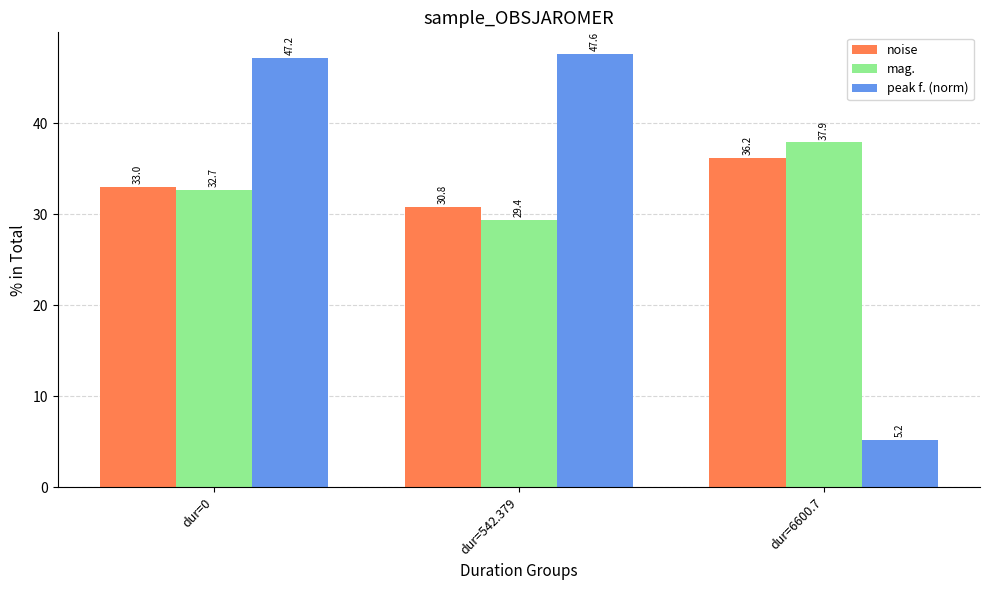

What is the total value across all series at dur=0?

112.9